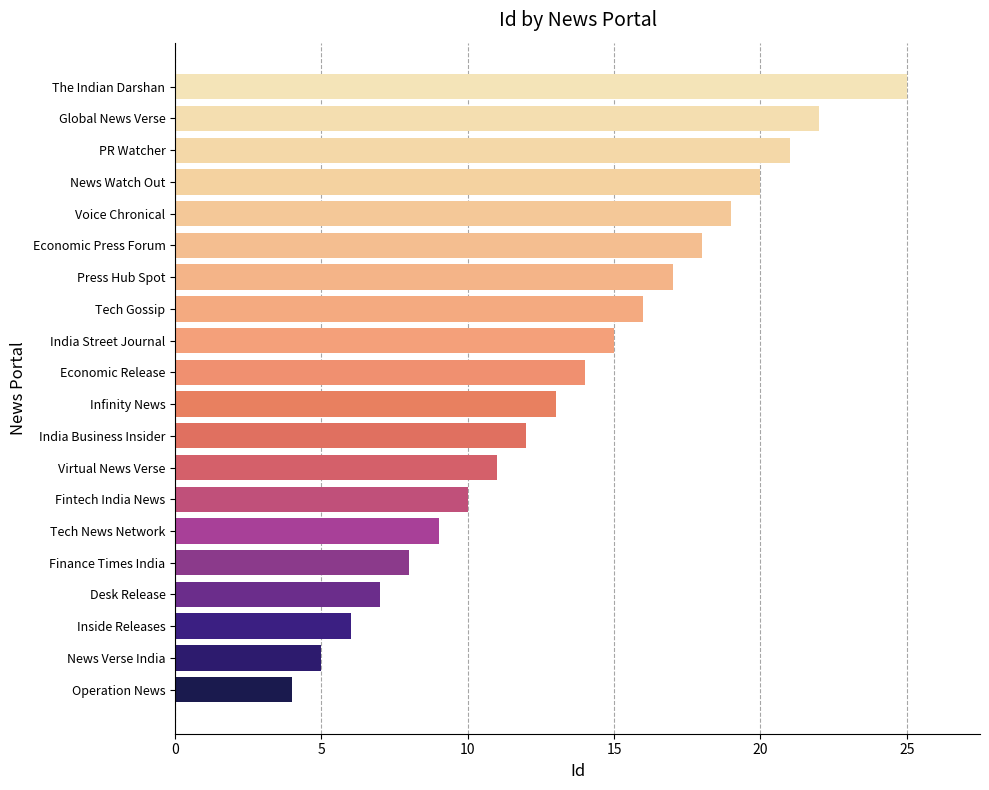

Rank the categories by value from highest to lowest.

The Indian Darshan, Global News Verse, PR Watcher, News Watch Out, Voice Chronical, Economic Press Forum, Press Hub Spot, Tech Gossip, India Street Journal, Economic Release, Infinity News, India Business Insider, Virtual News Verse, Fintech India News, Tech News Network, Finance Times India, Desk Release, Inside Releases, News Verse India, Operation News